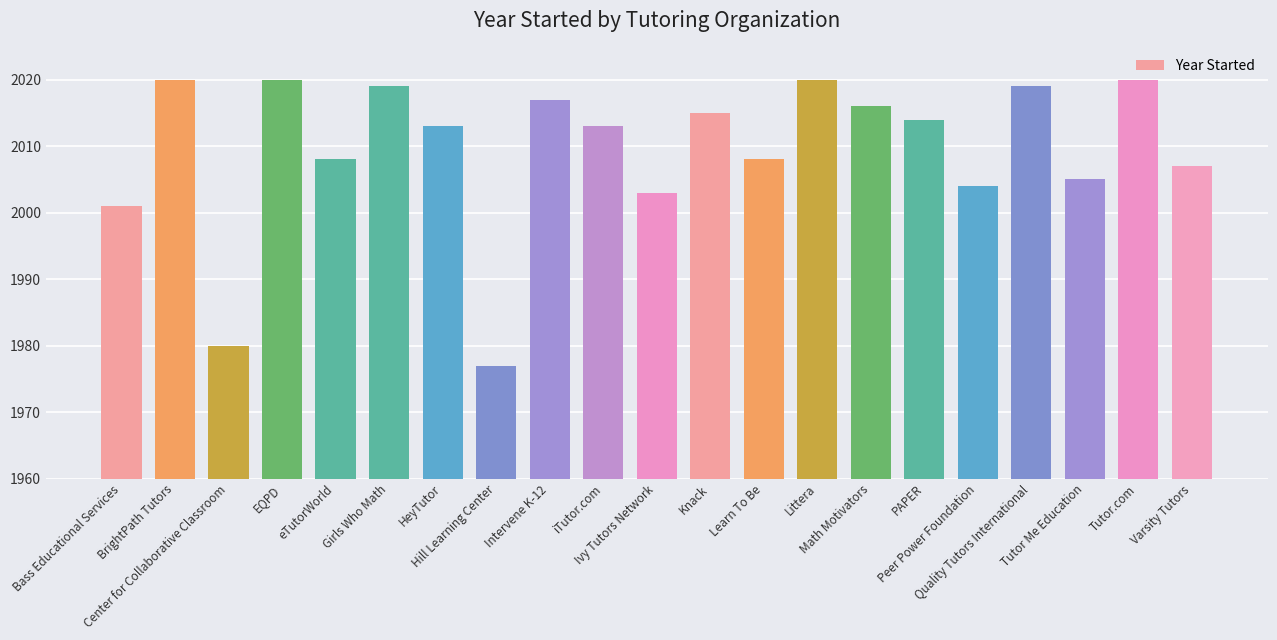

What is the maximum value shown in the chart?

2020